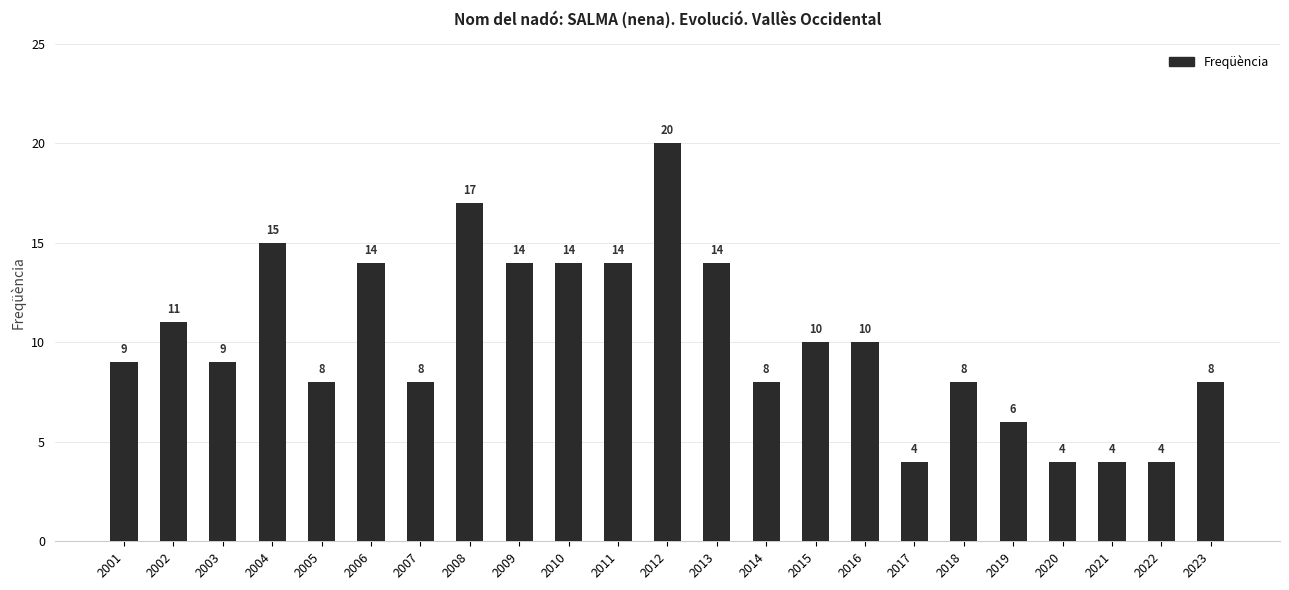

What is the average value?

10